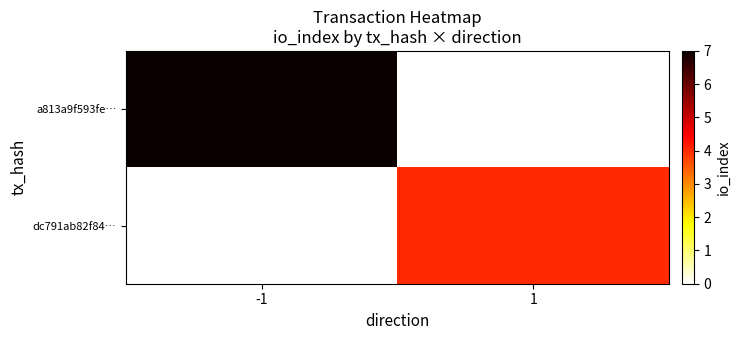

Which has a higher value, 1 or -1?

-1